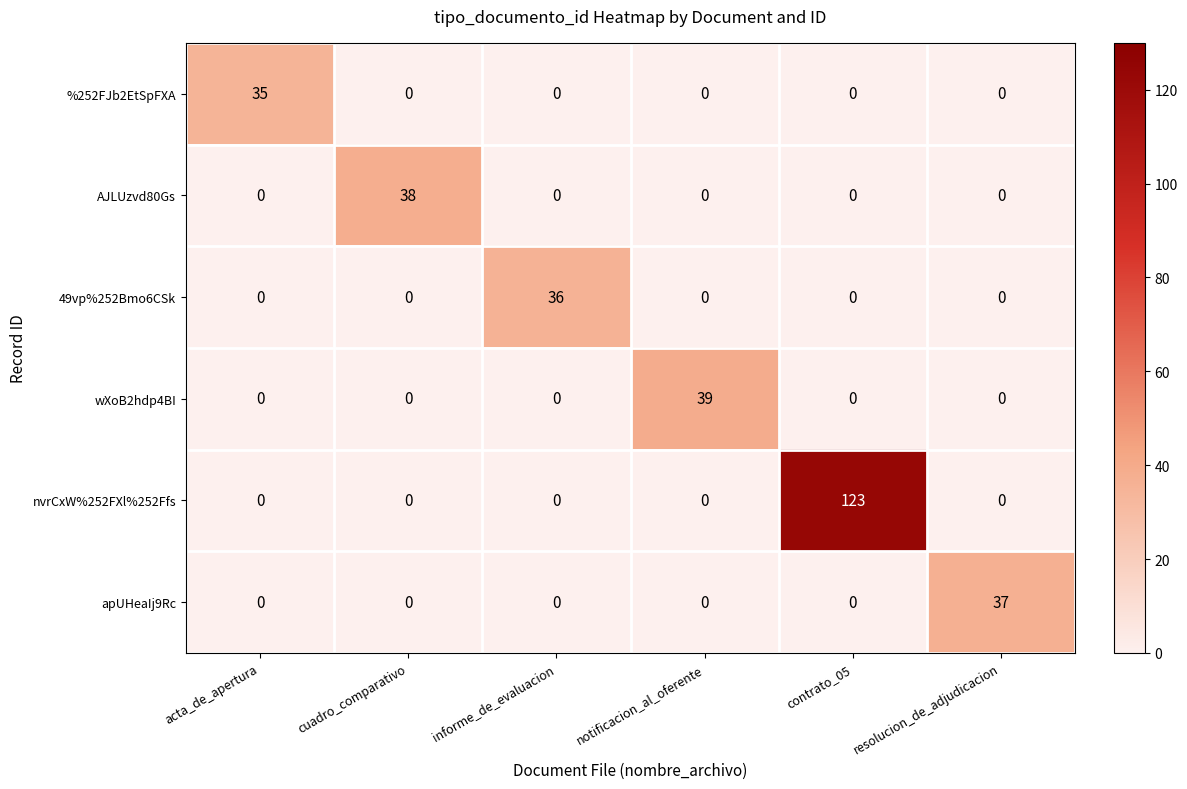

List the series in order of their peak value, lowest first.

%252FJb2EtSpFXA, 49vp%252Bmo6CSk, apUHeaIj9Rc, AJLUzvd80Gs, wXoB2hdp4BI, nvrCxW%252FXl%252Ffs